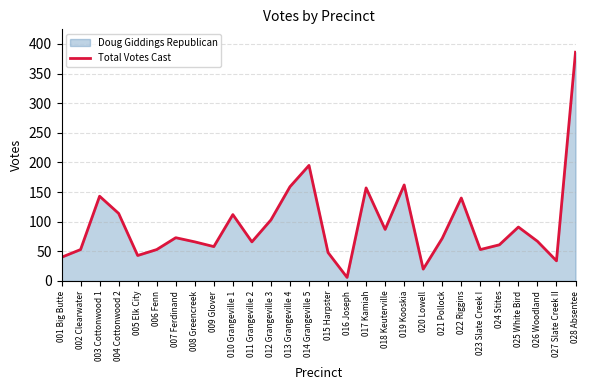

How many lines are shown in the chart?

1